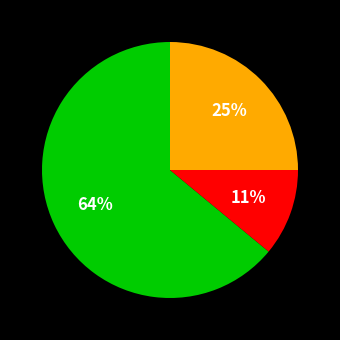

Does any single category account for the majority?

Yes